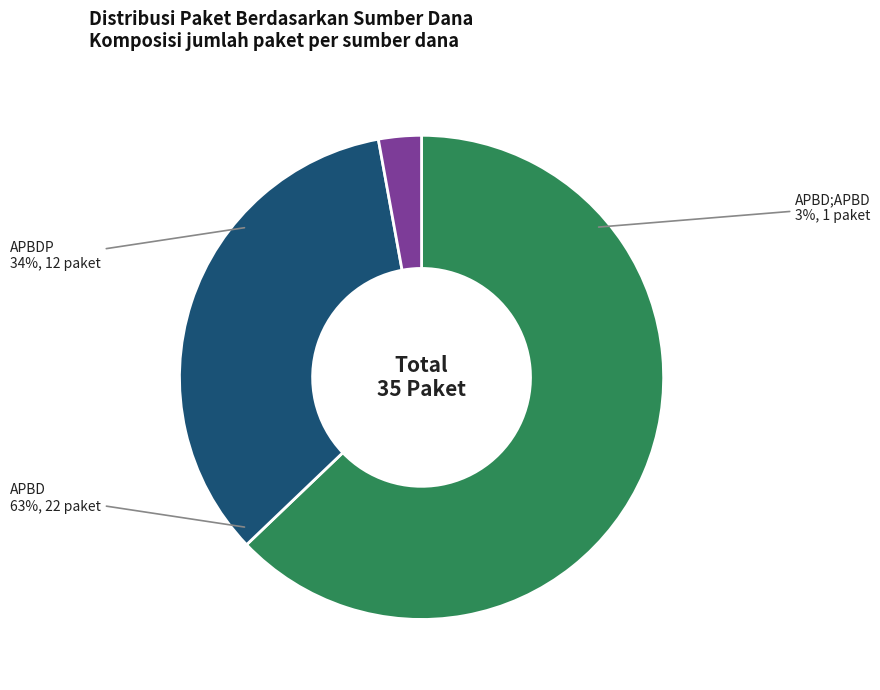

Is there any slice that represents more than half of the pie?

Yes